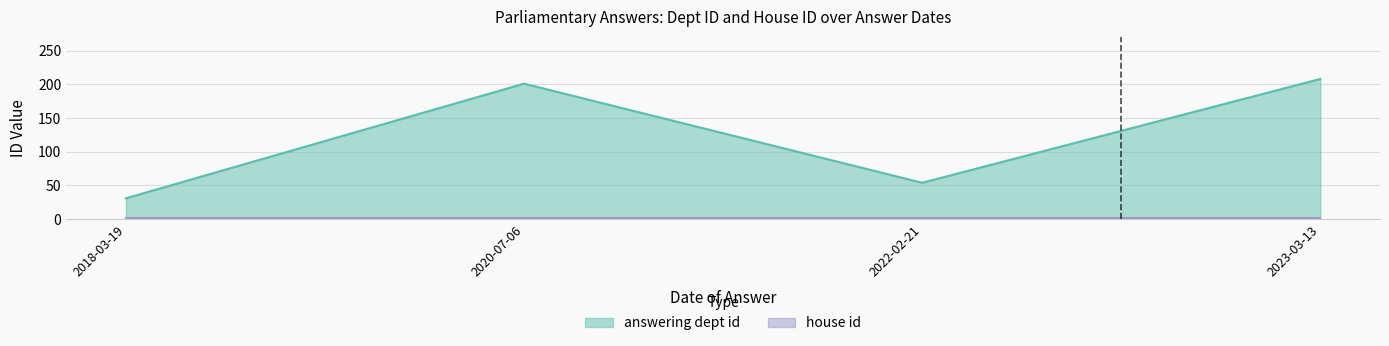

Reading left to right, what are all the values shown in this chart?

answering dept id: 2018-03-19=31	2022-02-21=54	2023-03-13=208	2020-07-06=201
house id: 2018-03-19=2	2022-02-21=2	2023-03-13=2	2020-07-06=2